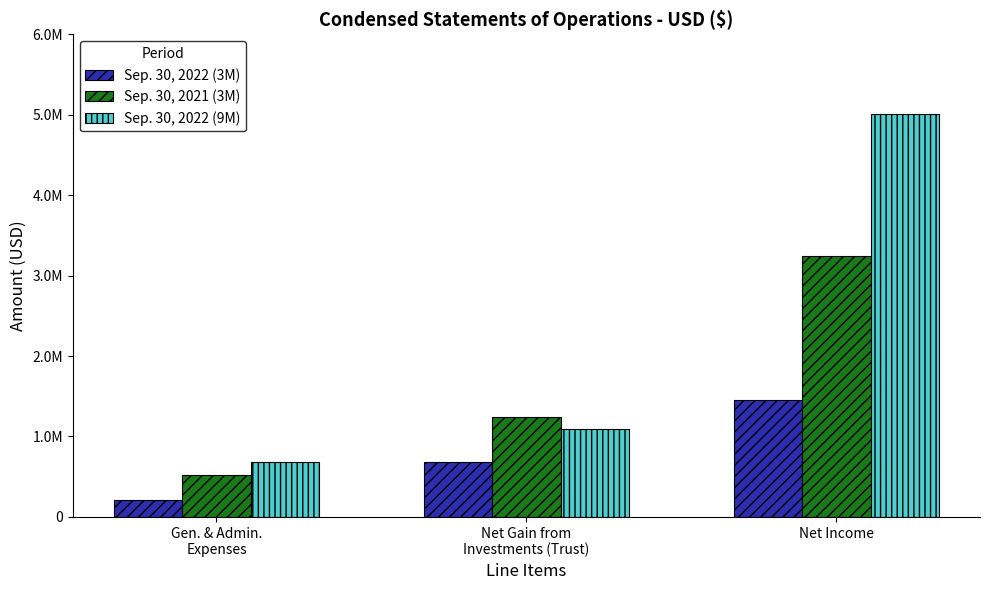

What is the difference between the Sep. 30, 2021 (3M) values at Net Income and Net Gain from
Investments (Trust)?

2003150